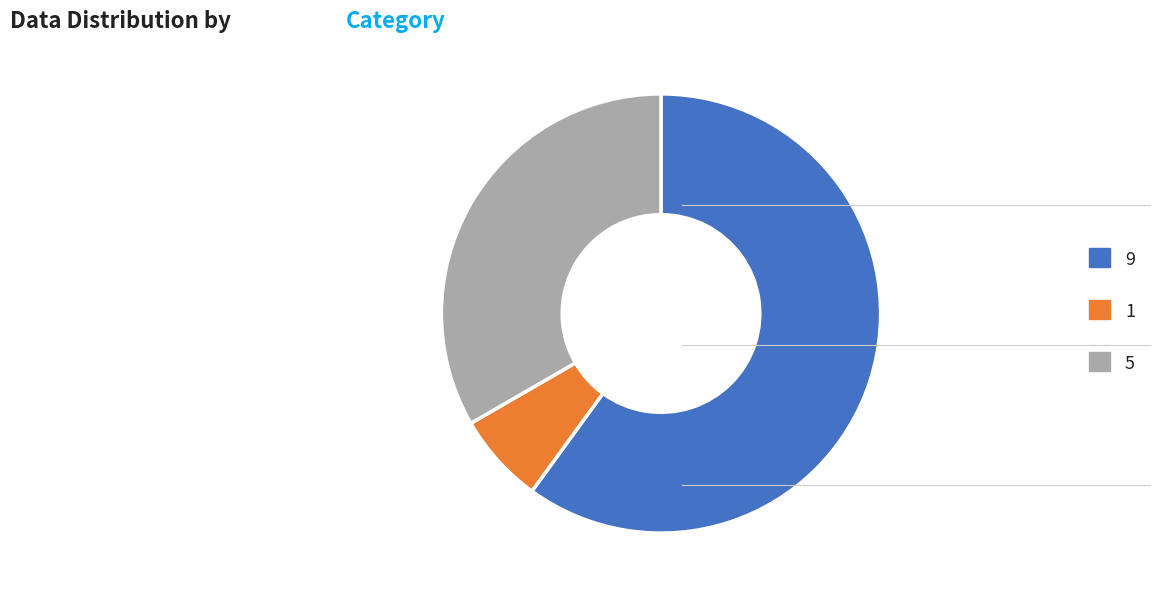

Combined, do 1 and 5 account for over 50%?

No